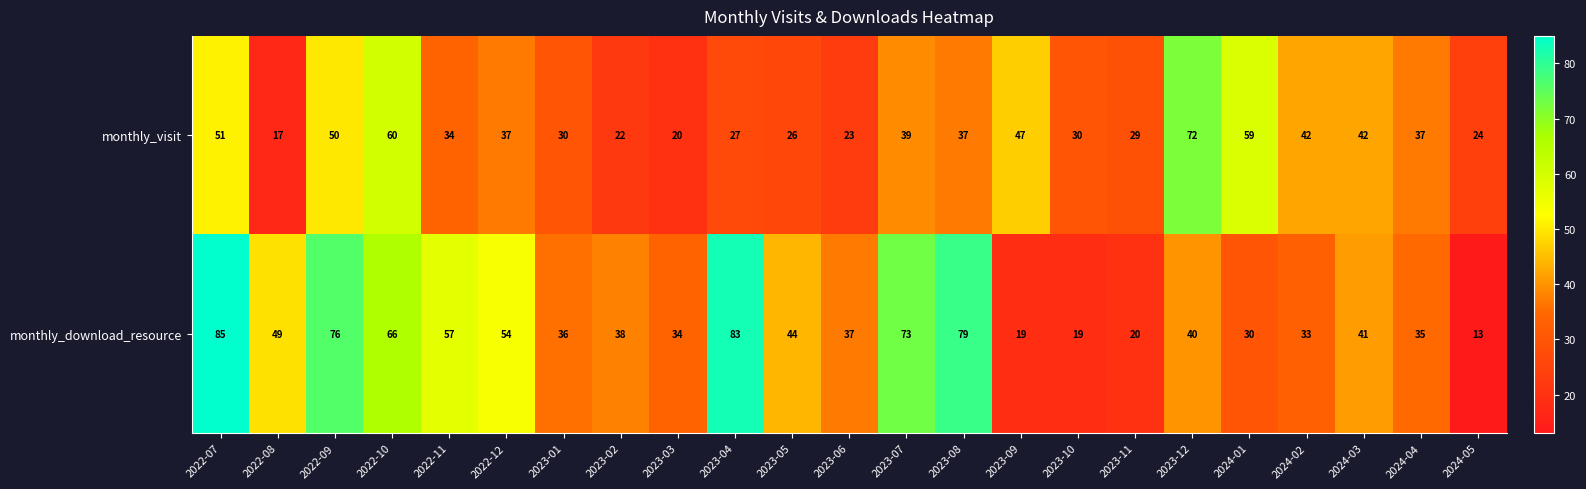

True or false: monthly_visit has a value of 18 at 2023-08.

False